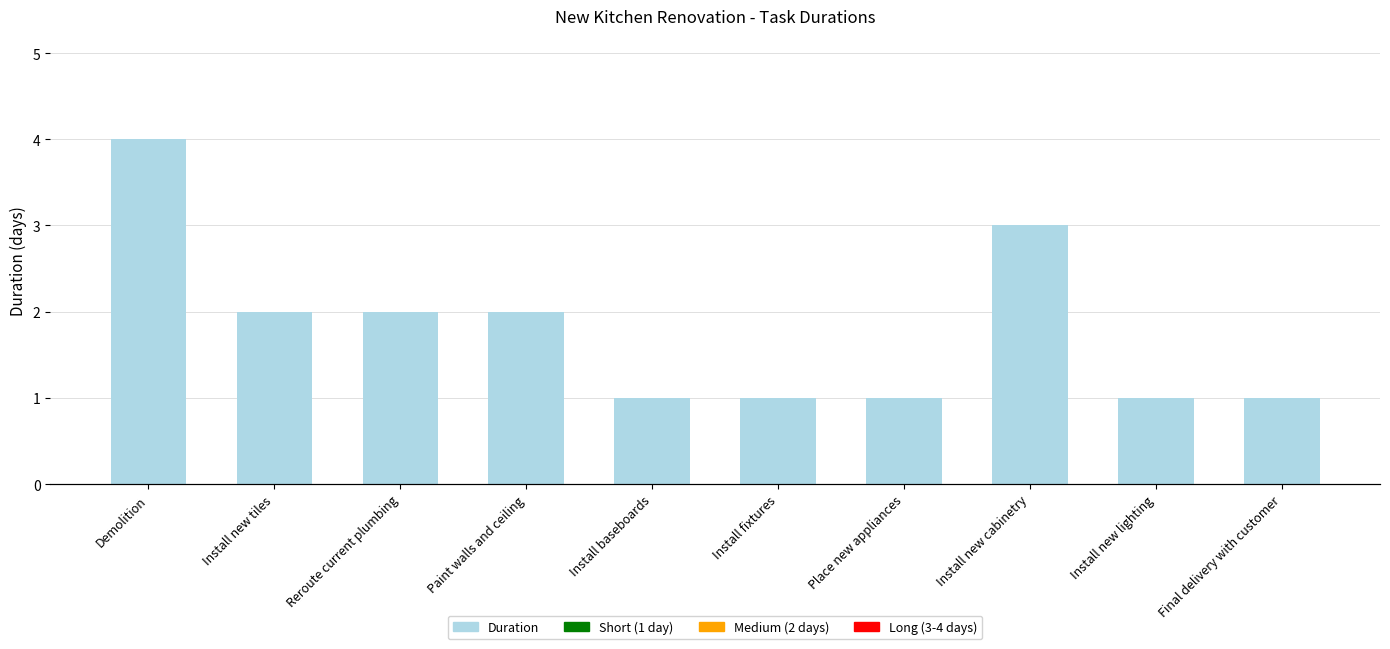

What is the label of the 3rd bar from the left?

Reroute current plumbing